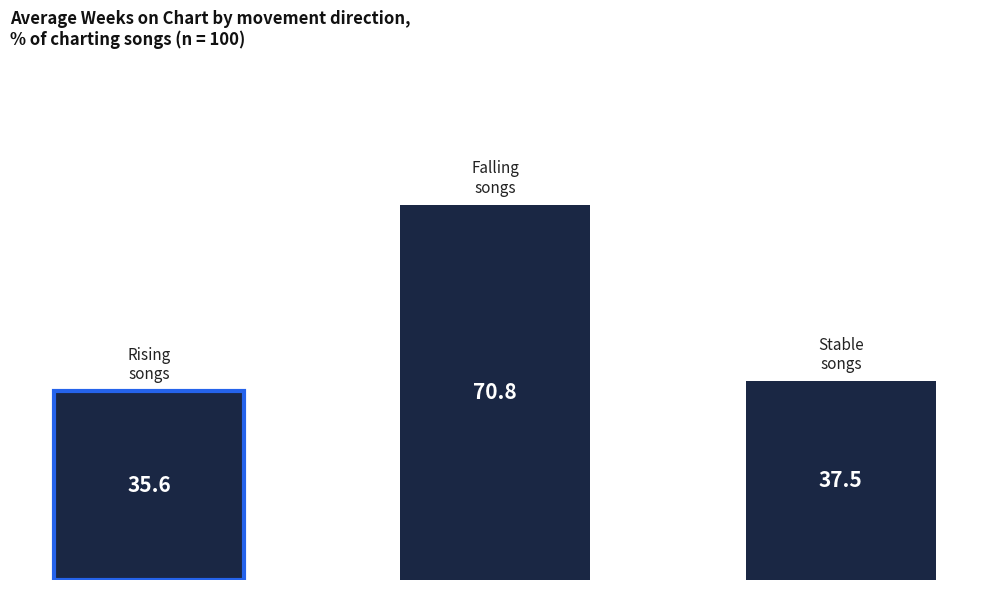

What is the minimum value shown in the chart?

35.6